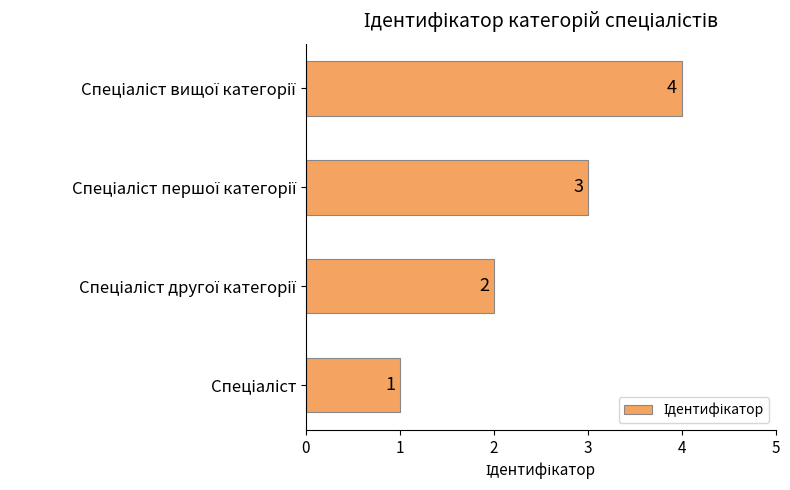

Count the values in the range 2 to 4.

3